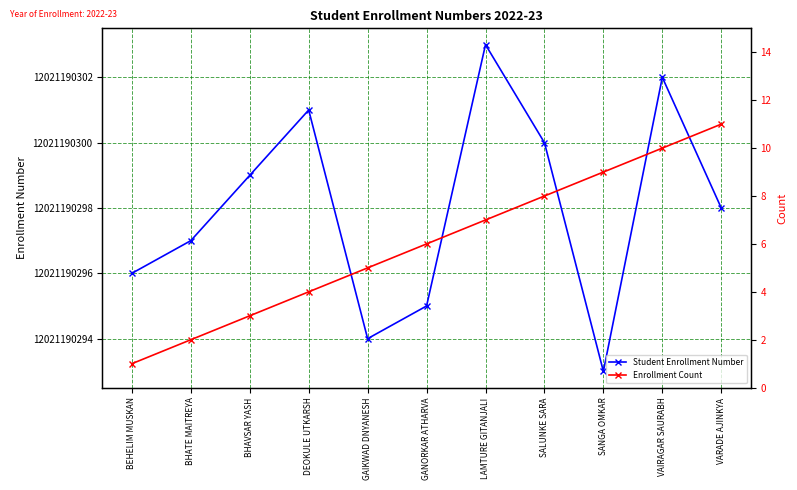

The Enrollment Count series shows 9 at SANGA OMKAR. True or false?

True